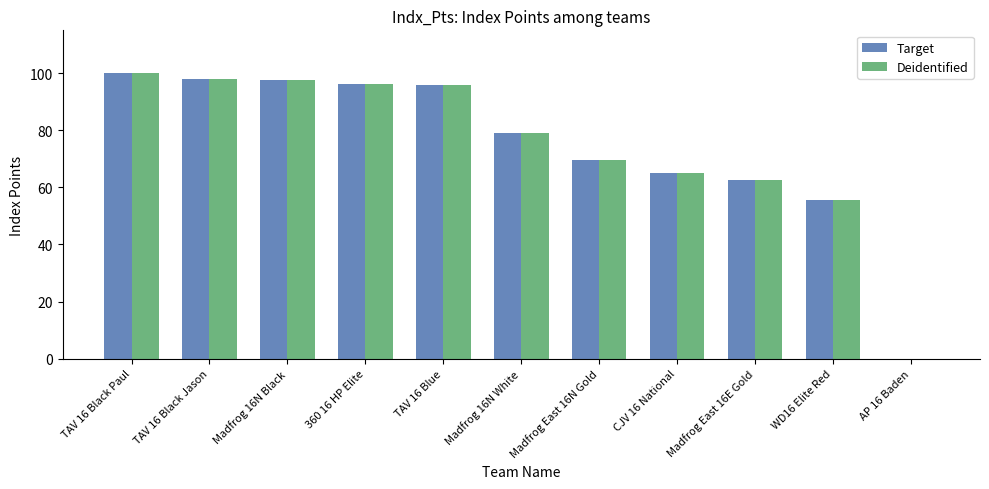

What is the approximate value of Target at WD16 Elite Red?

55.6